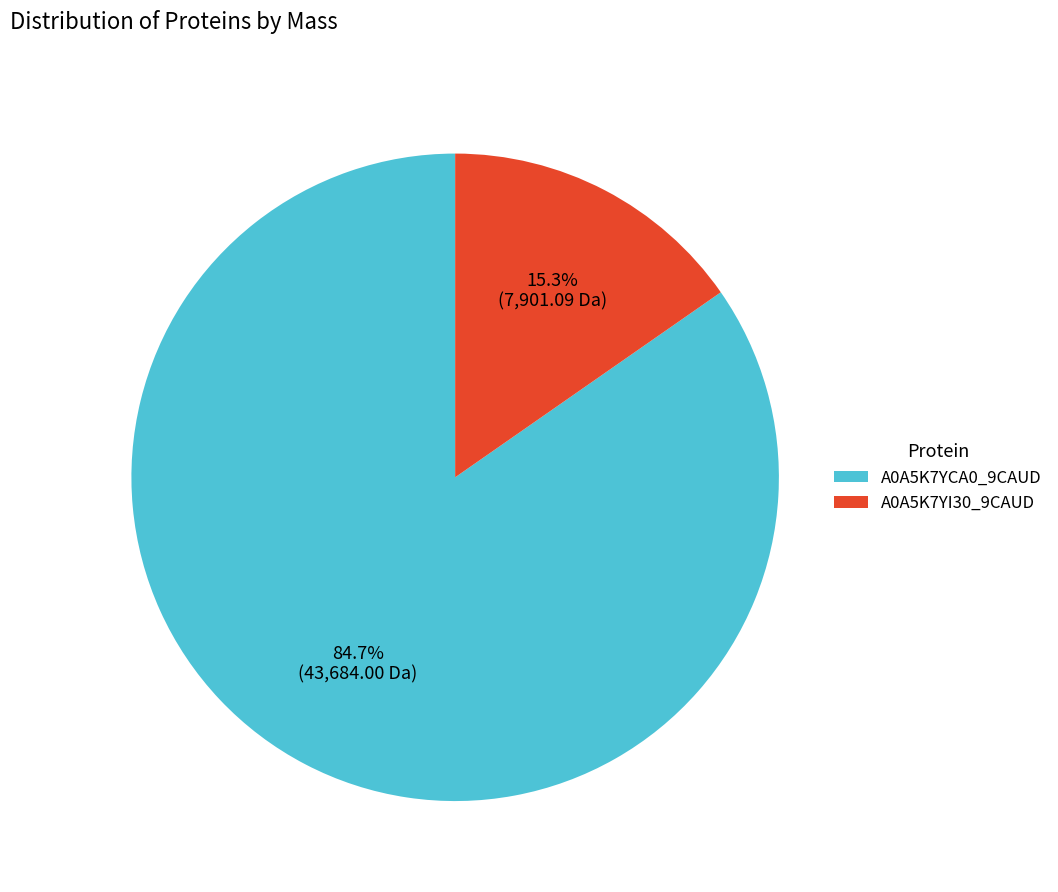

To the nearest percent, what percentage of the pie is A0A5K7YI30_9CAUD?

15%